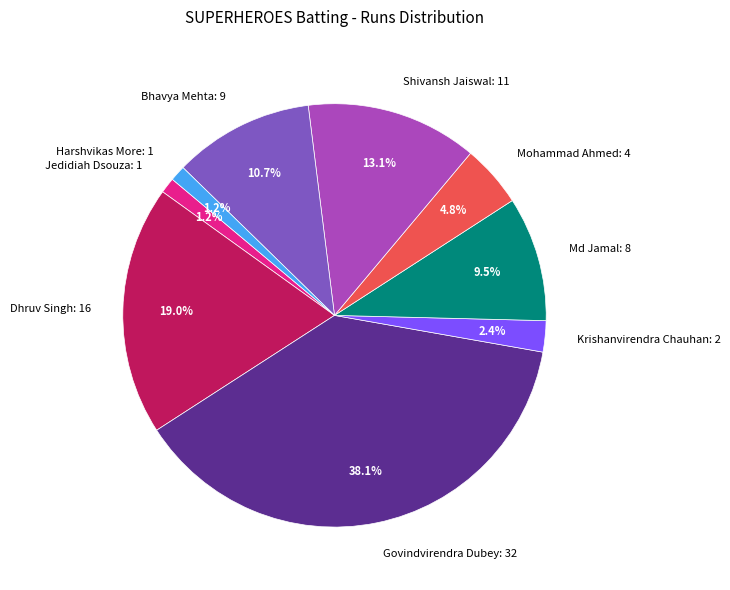

How many slices are in this pie chart?

9